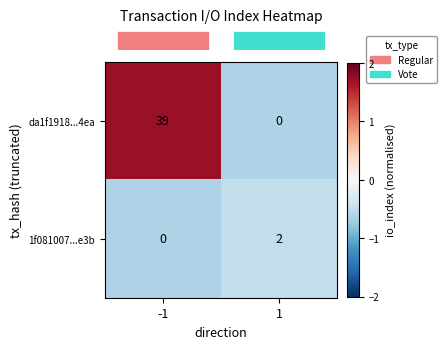

Reading left to right, list all the values displayed in this chart.

da1f1918...4ea: 39	0
1f081007...e3b: 0	2